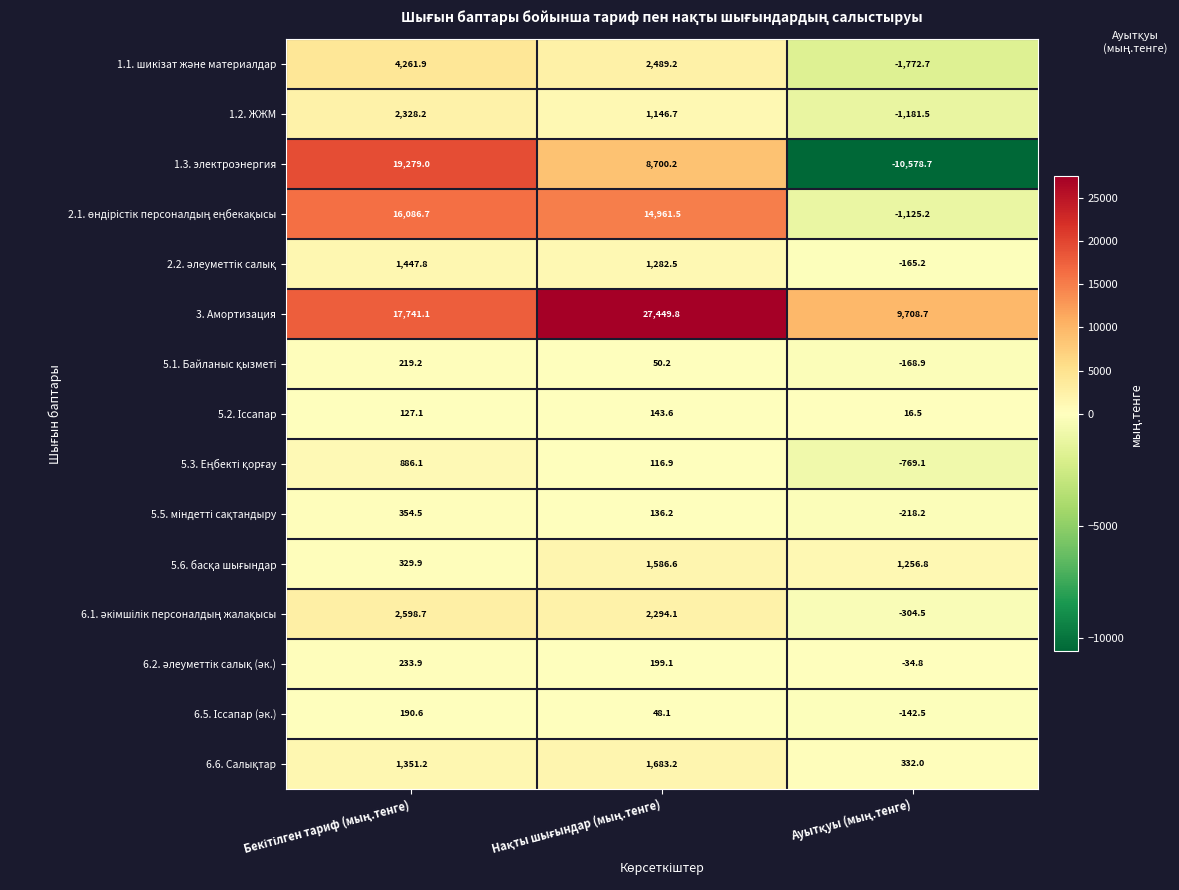

What is the average value of the 3. Амортизация series?

18299.9